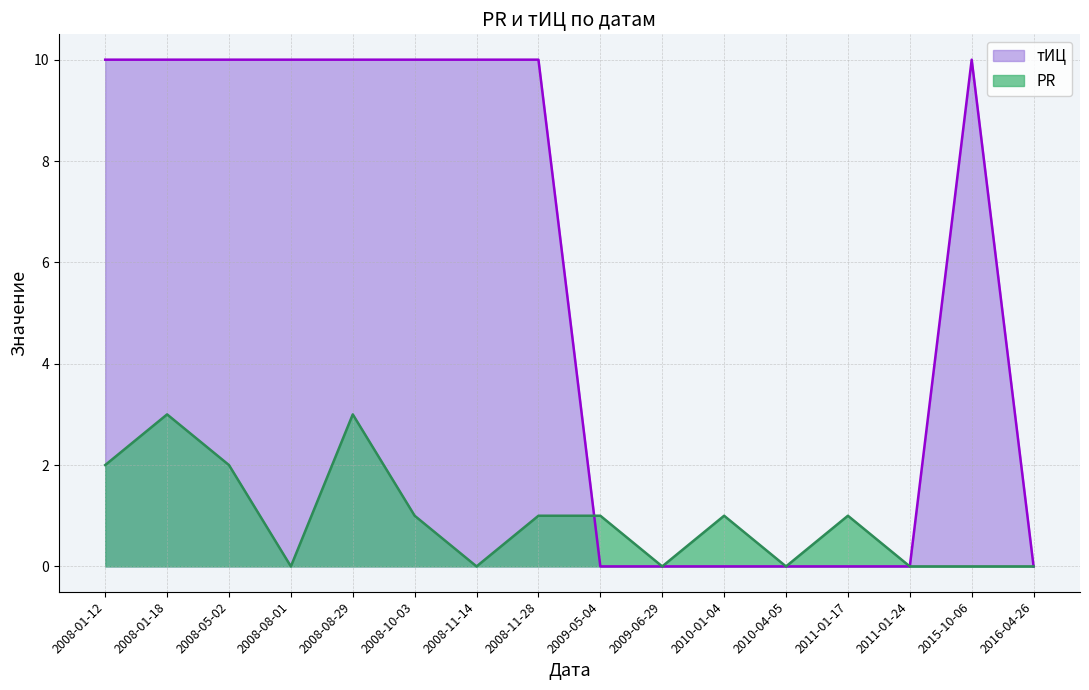

Rank the series by their average value, from highest to lowest.

тИЦ, PR